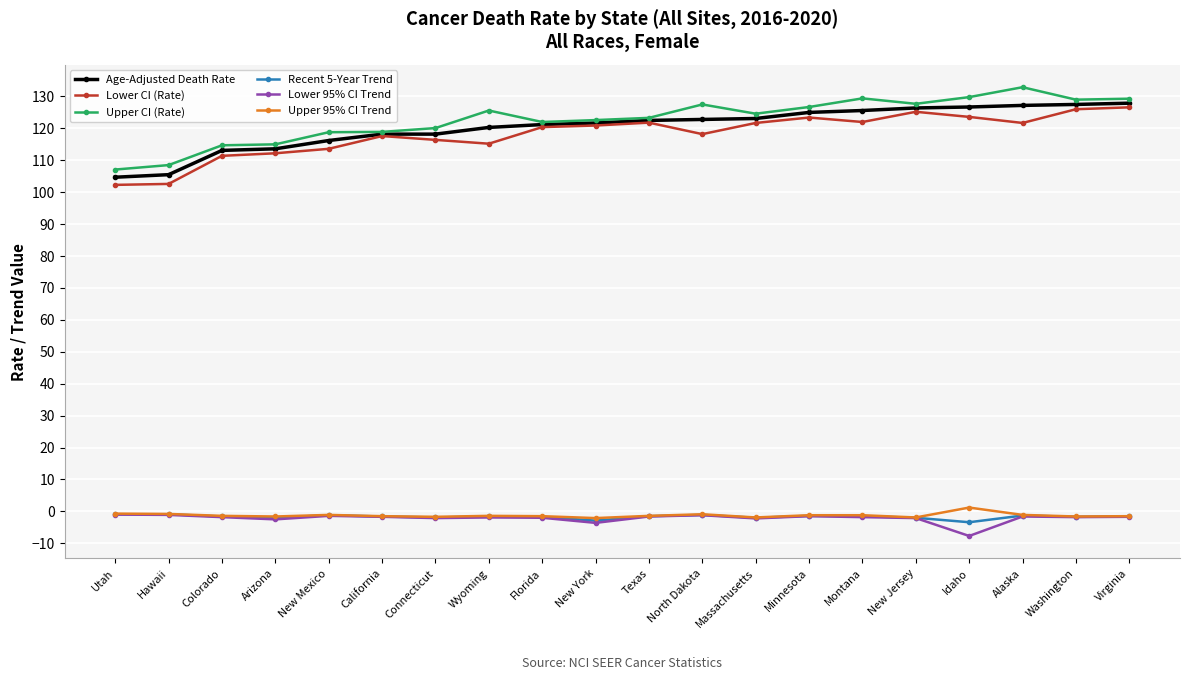

What is the label of the 19th point from the left?

Washington